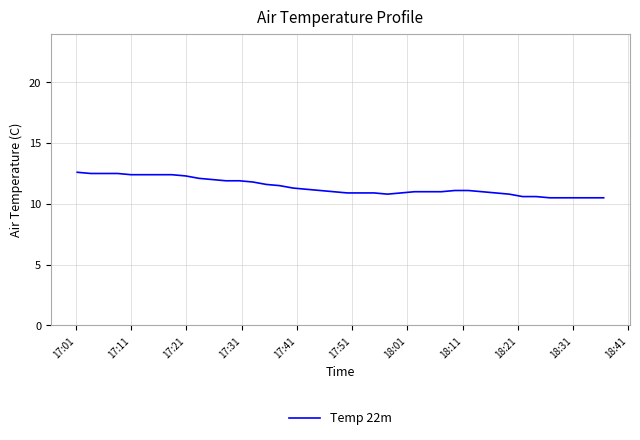

What is the smallest value displayed?

10.5